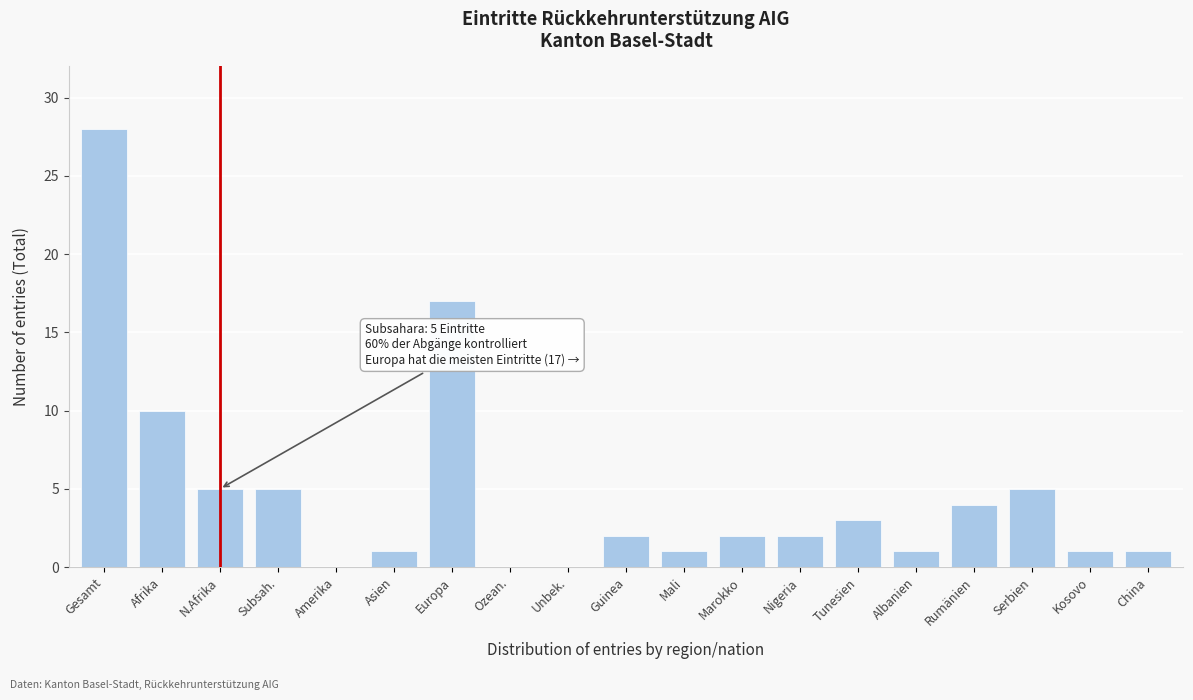

Reading left to right, list all the values displayed in this chart.

Gesamt=28	Afrika=10	N.Afrika=5	Subsah.=5	Amerika=0	Asien=1	Europa=17	Ozean.=0	Unbek.=0	Guinea=2	Mali=1	Marokko=2	Nigeria=2	Tunesien=3	Albanien=1	Rumänien=4	Serbien=5	Kosovo=1	China=1